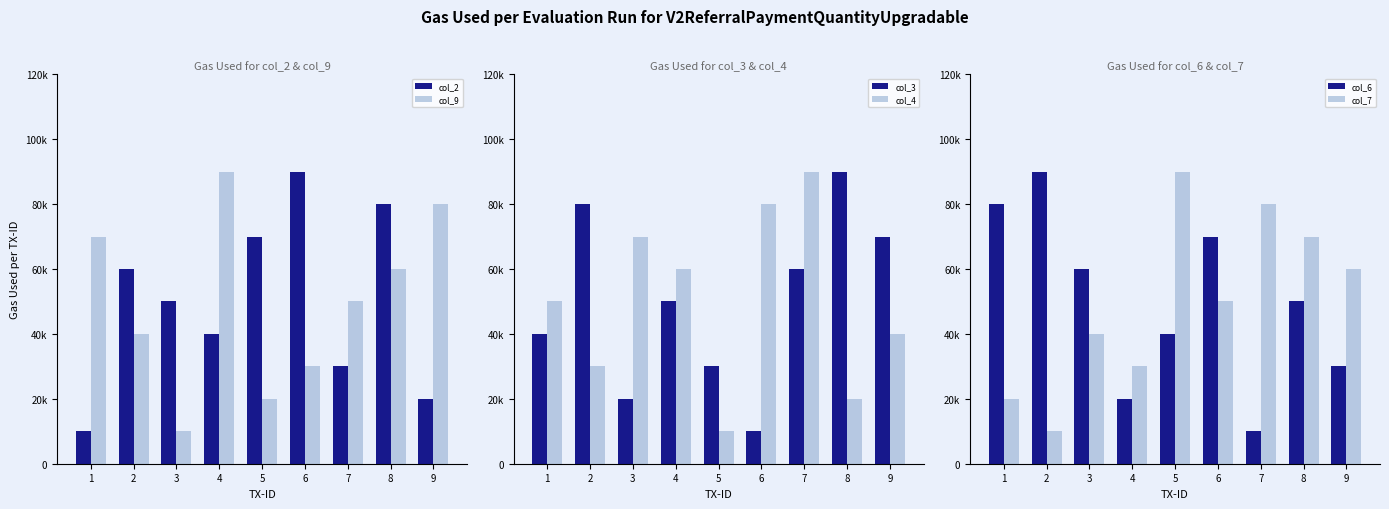

What is the maximum value for col_9?

9